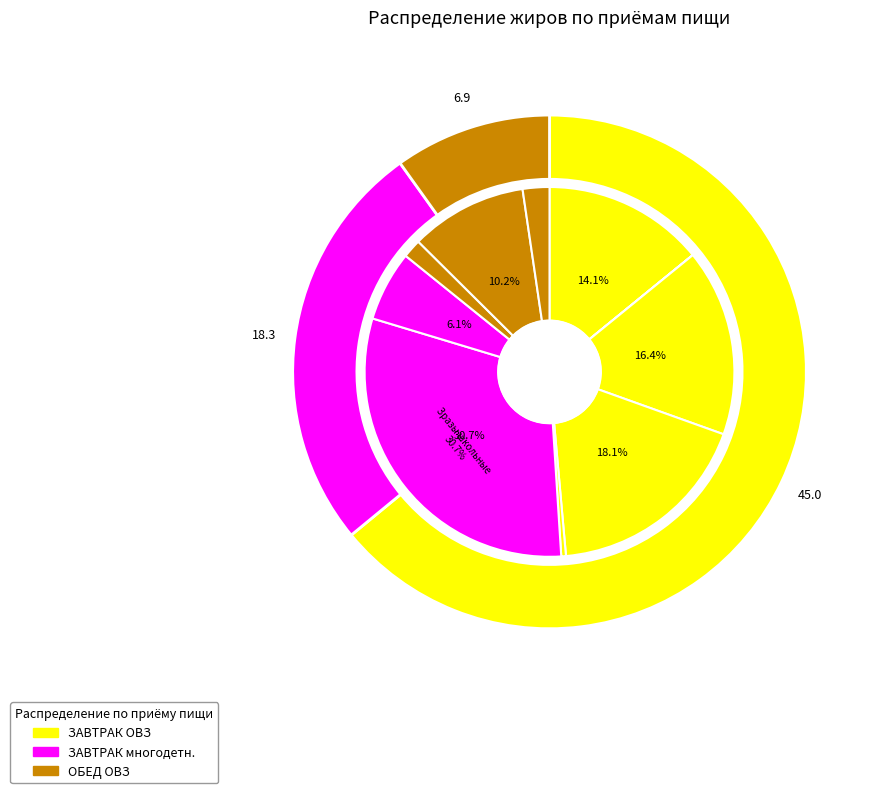

The Борщ вегетарианский slice represents 17% of the pie. True or false?

False